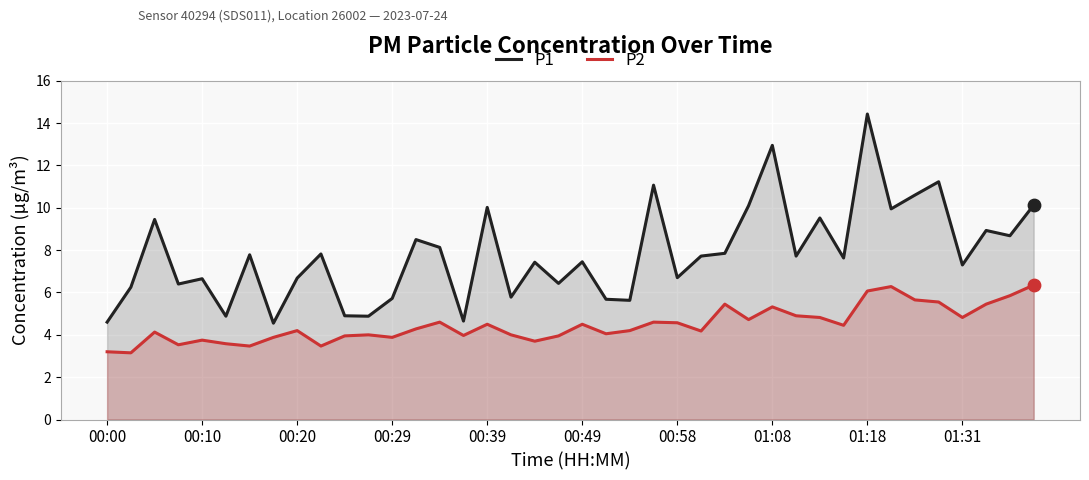

Which series has the largest total across all categories?

P1